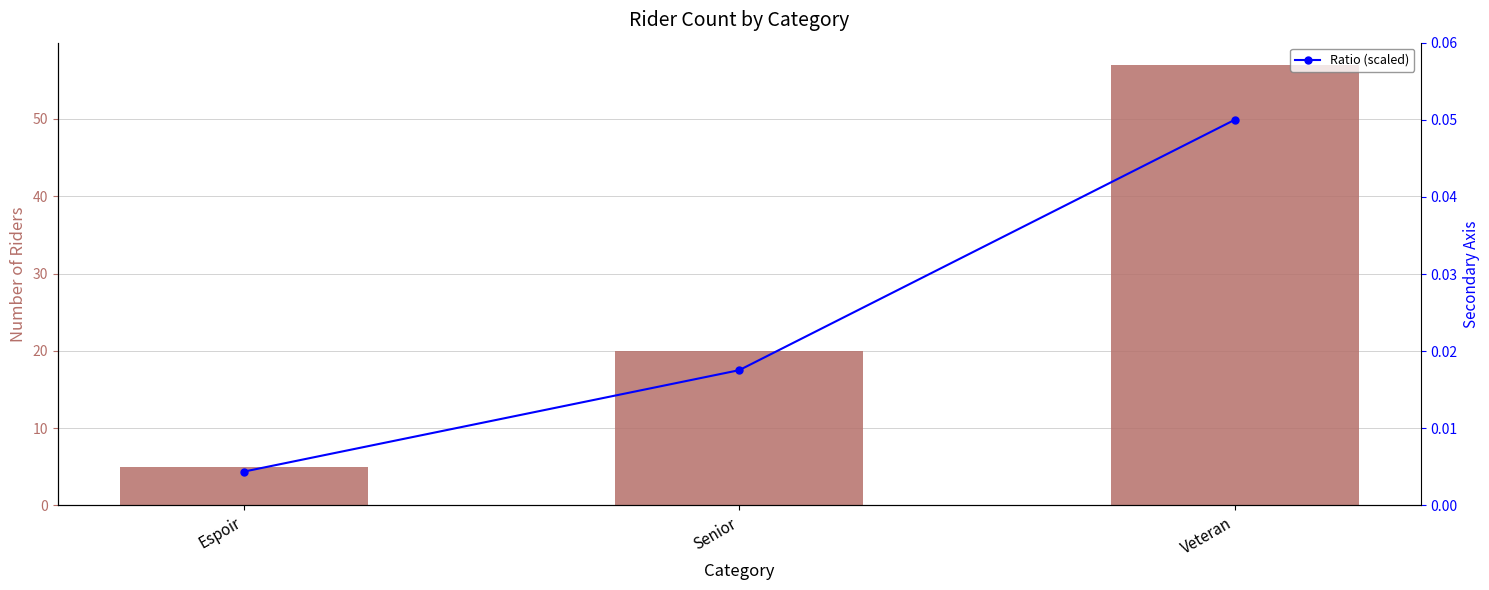

Is the value of Rider Count at Senior greater than the value of Ratio (scaled) at Veteran?

Yes